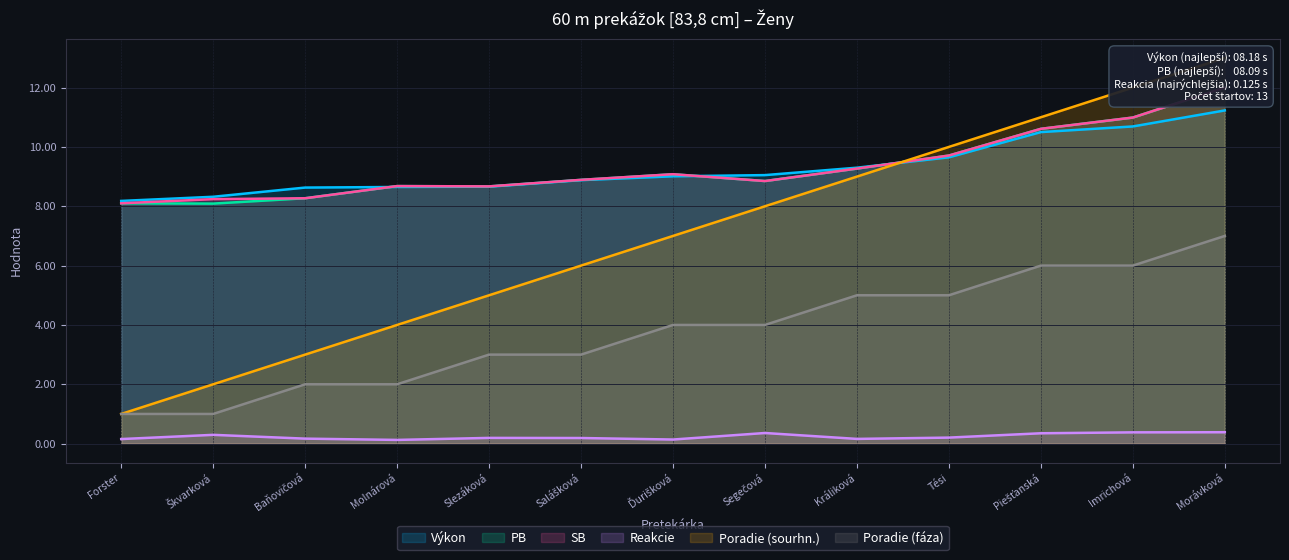

True or false: Výkon has a value of 9.7 at Tési.

True